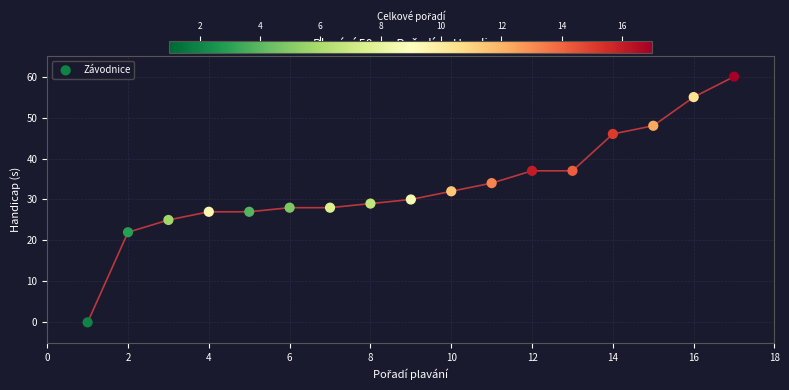

What is the range of Y values (max minus min)?

60